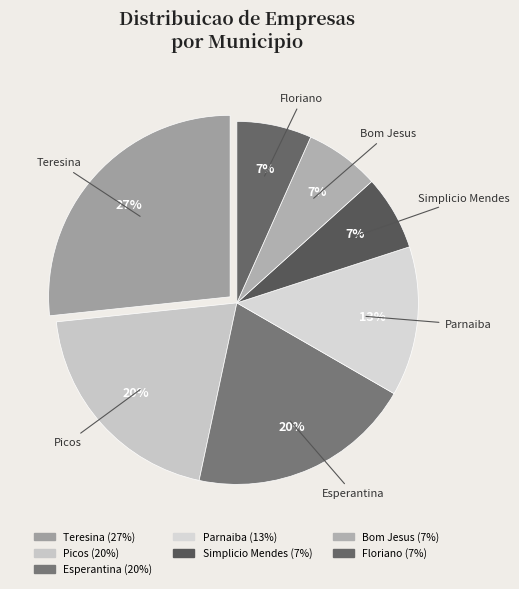

Count the number of slices in the pie.

7